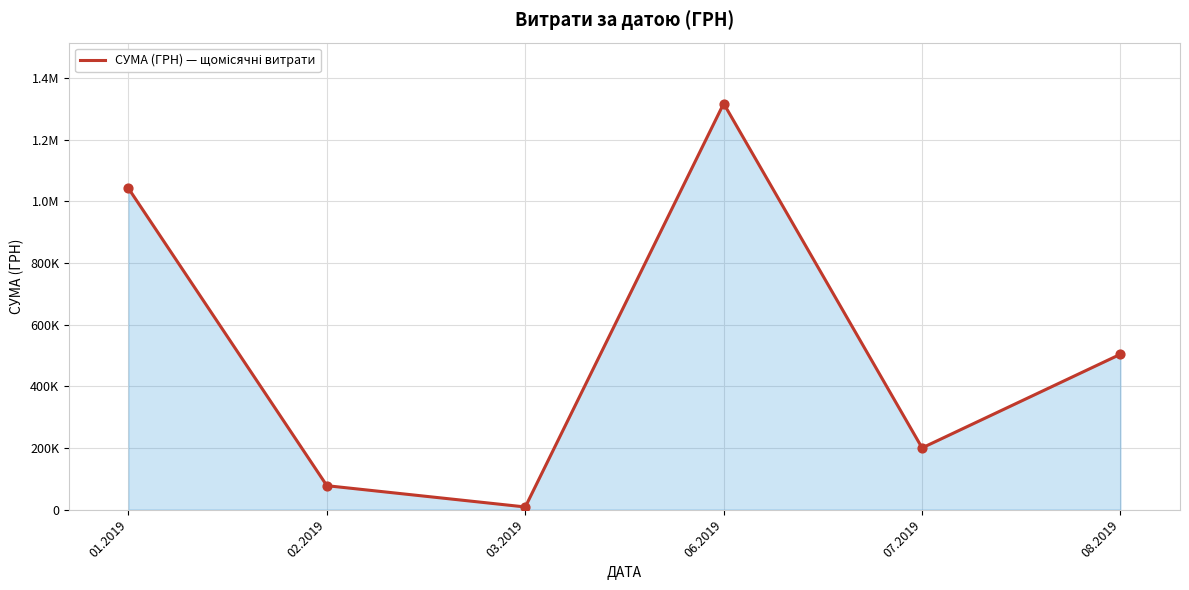

What is the change in value from 03.2019 to 07.2019?

+191564.0